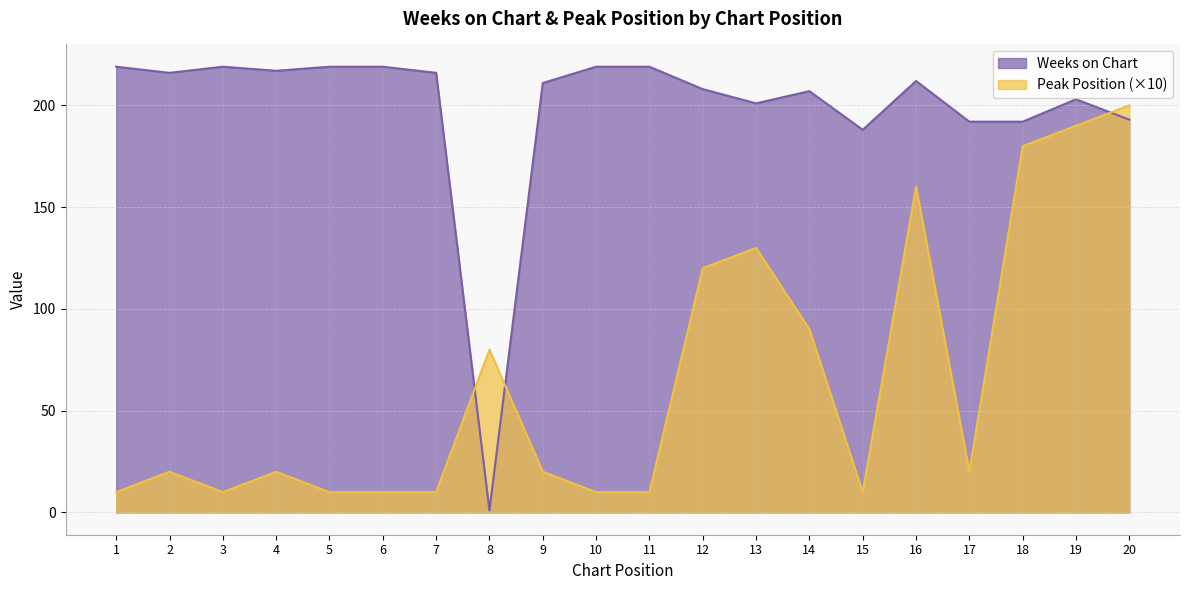

How many data points in Peak Position are above 20?

8